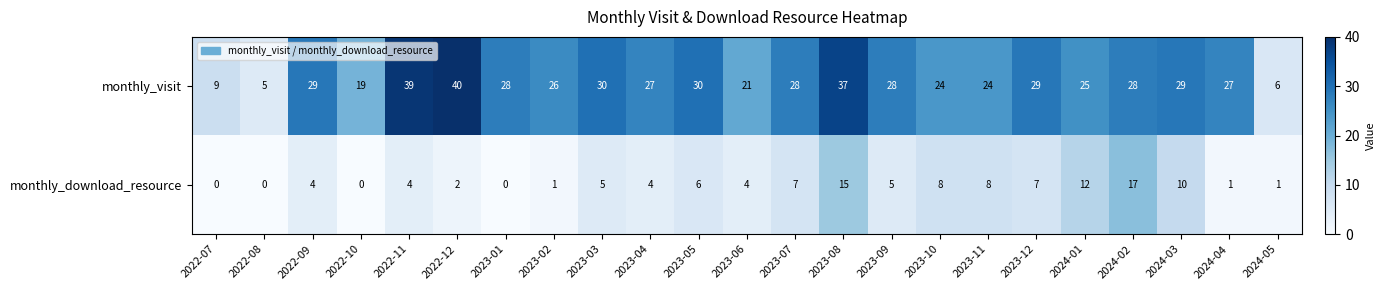

What is the greatest value displayed?

40